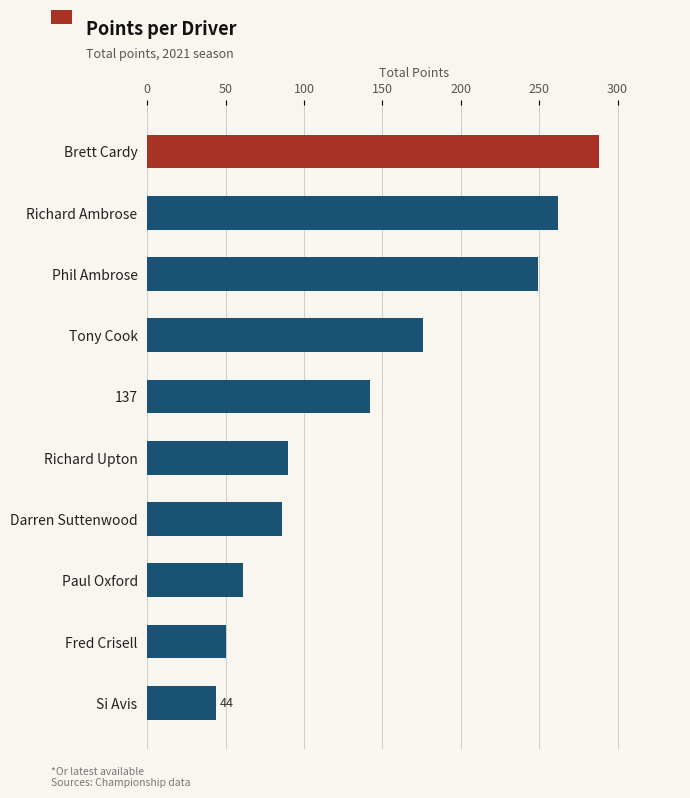

How many bars are there in total?

10